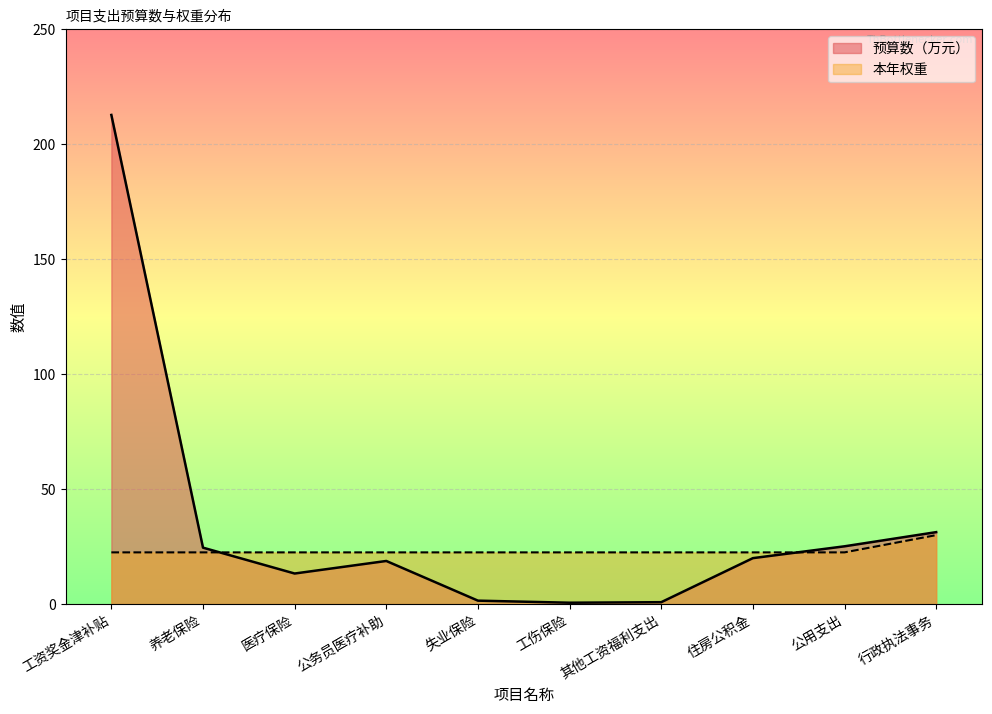

What is the label of the 3rd point from the right?

住房公积金